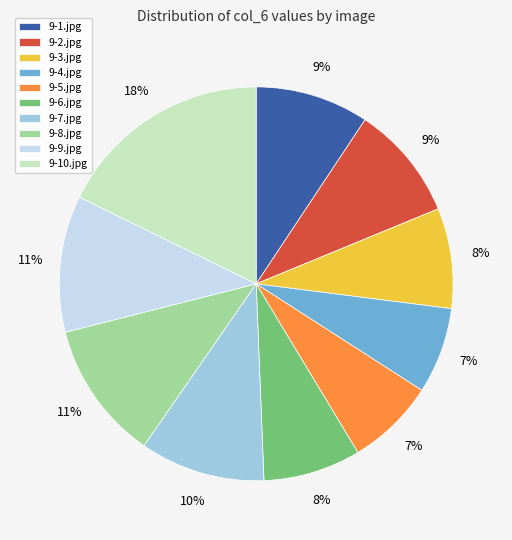

To the nearest percent, what is the difference between the largest and smallest slice percentages?

11%